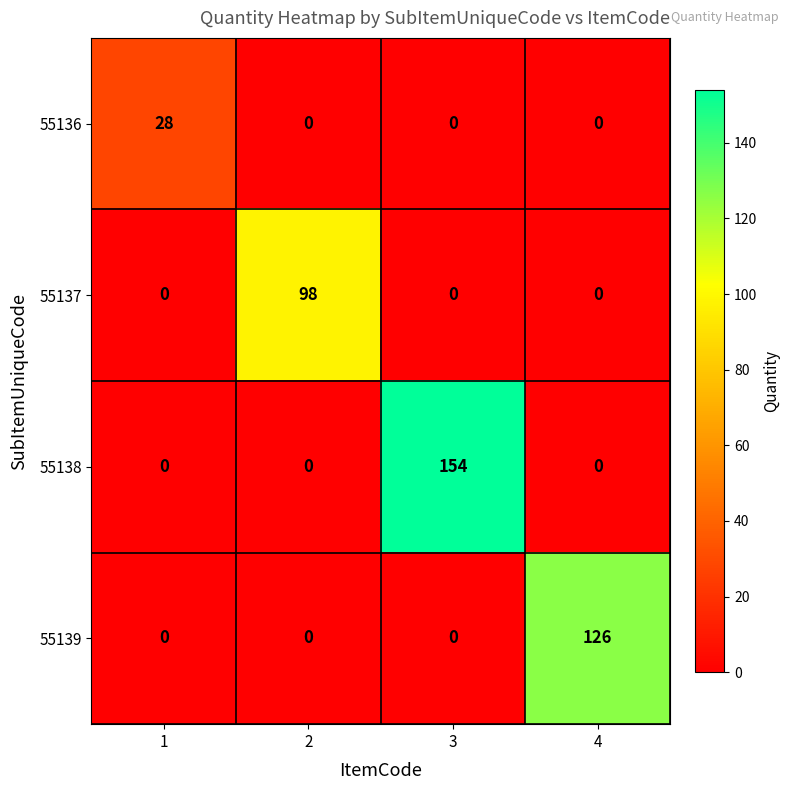

Count the number of categories in the chart.

4